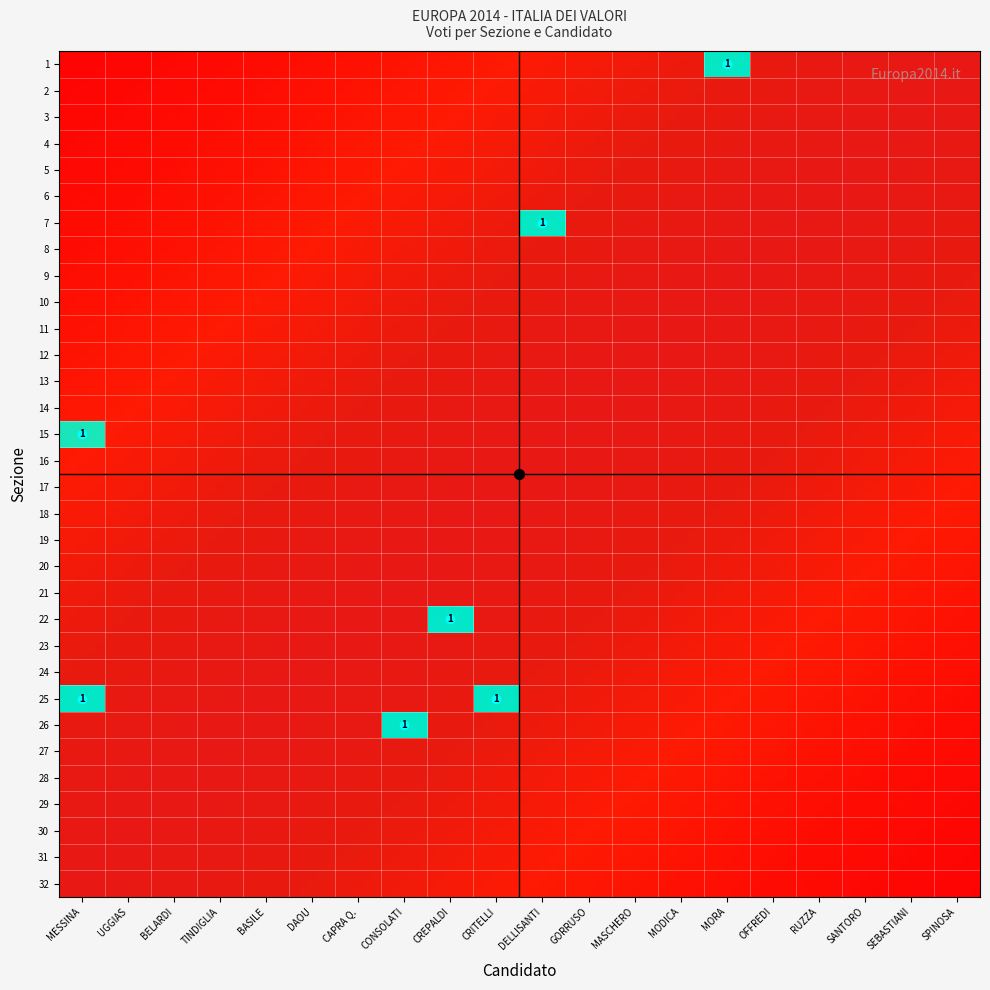

The row_22 series shows 0 at CONSOLATI. True or false?

True